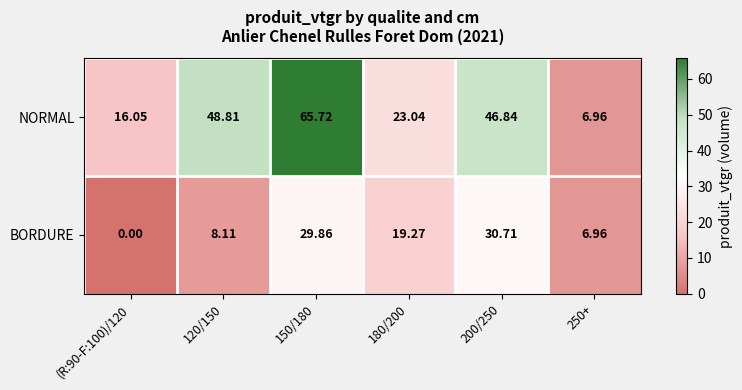

Which series has the widest spread of values?

NORMAL